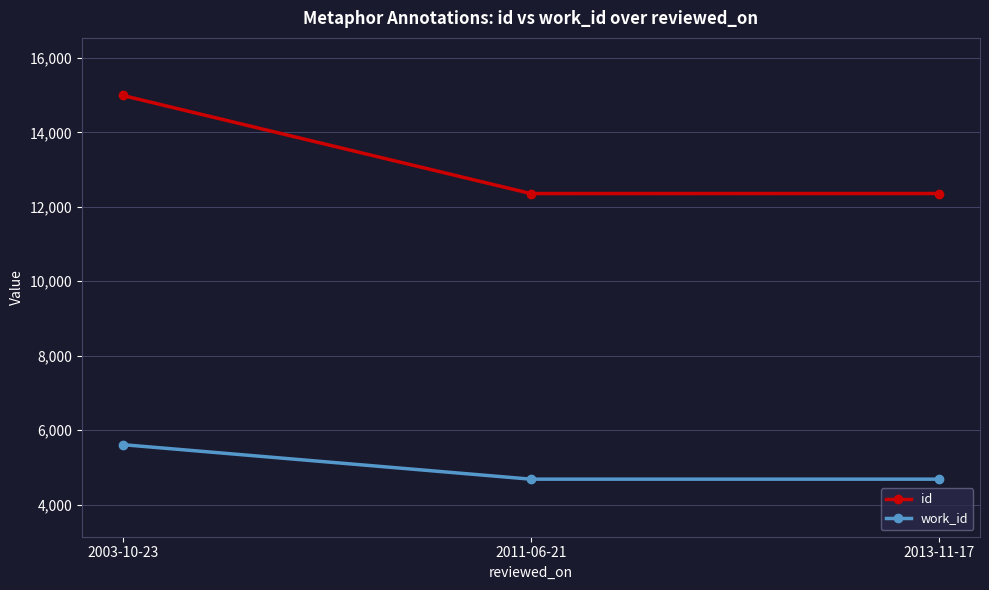

The value of id at 2011-06-21 is 12357. True or false?

True